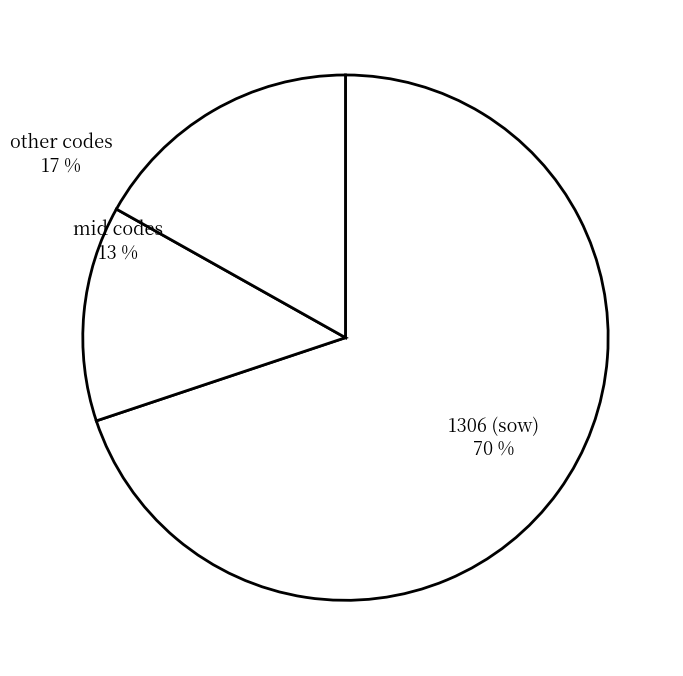

To the nearest percent, what is the difference between the largest and smallest slice percentages?

57%